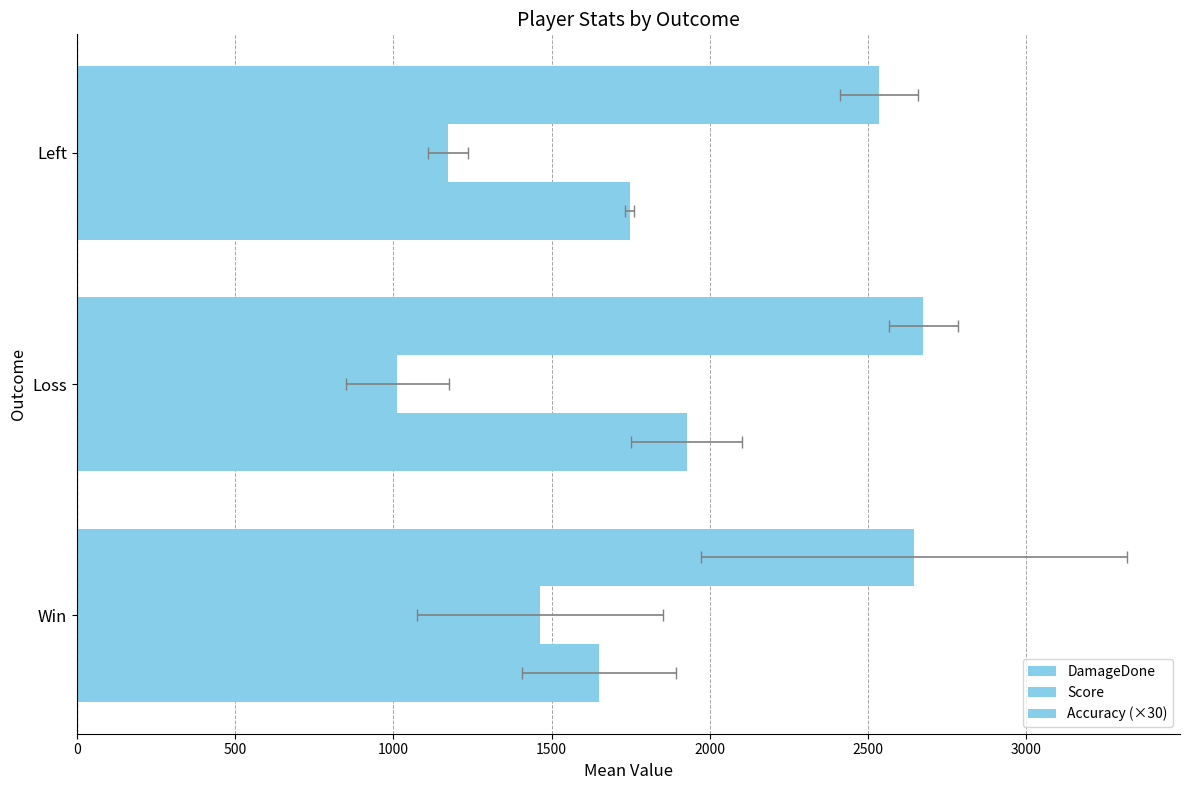

Does the chart contain stacked bars?

No